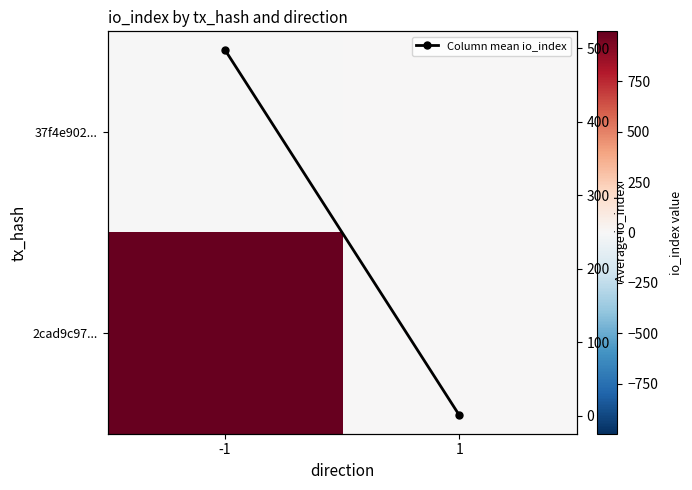

Between 1 and -1, which is larger?

1